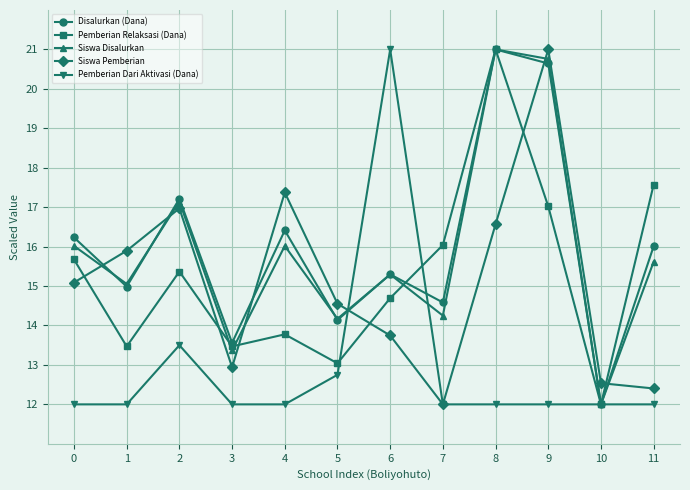

What is the lowest value of the Disalurkan (Dana) series?

12.0